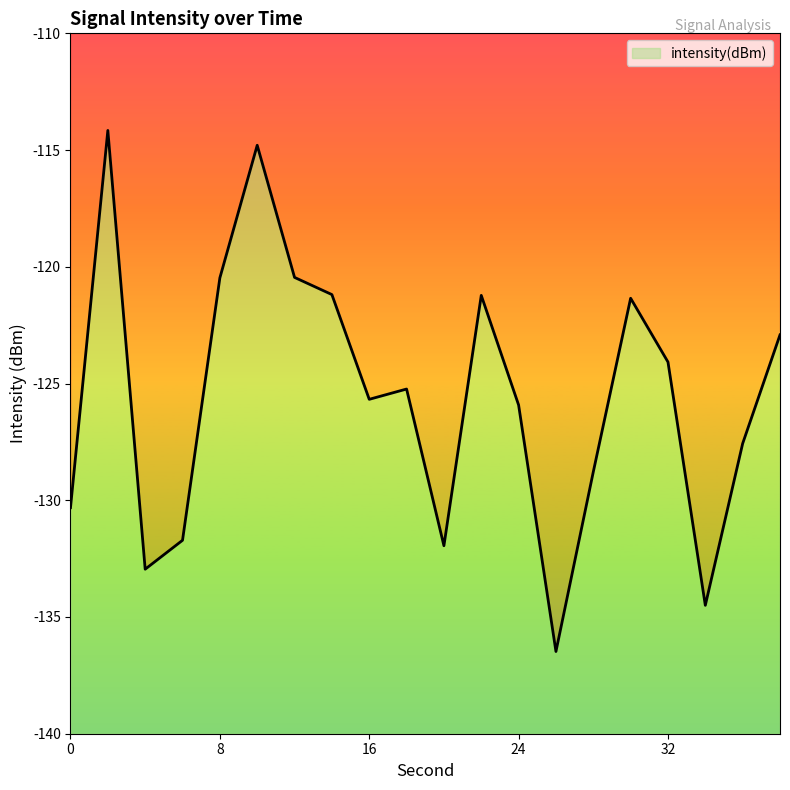

Which has a higher value, 26 or 16?

16